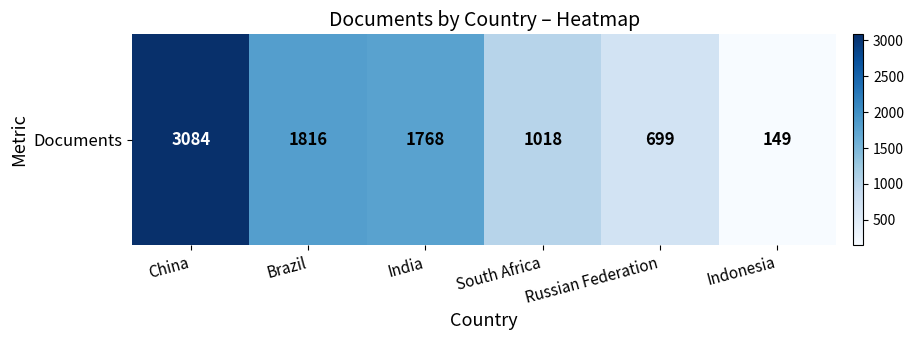

True or false: the data shows 3084 at China.

True